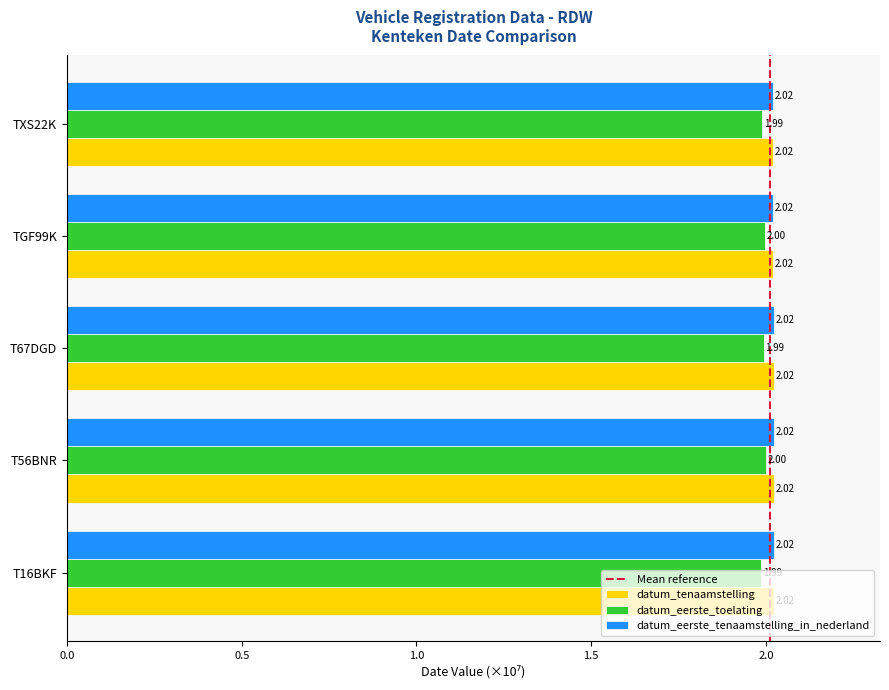

Which series changed the most between TGF99K and TXS22K?

datum_eerste_toelating